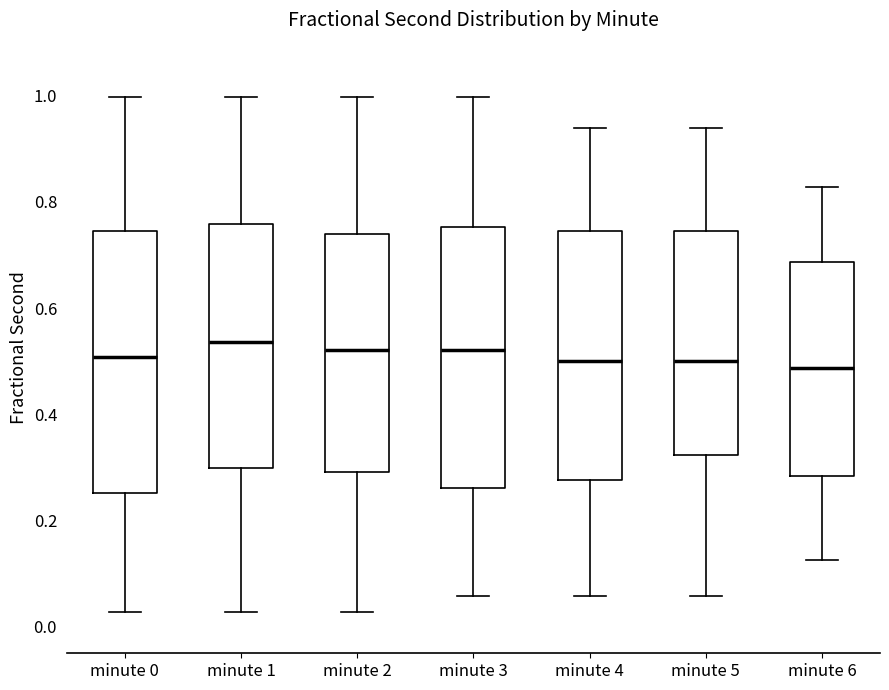

Reading left to right, transcribe this box plot: for each box, give where its median line is, the range the box spans, and where its two whiskers end, as read against the y-axis. The values are not printed on the chart, so give them approximately, as read against the axis.

minute 0: median 0.50, box 0.26 to 0.74, whiskers 0.02 to 1.00
minute 1: median 0.54, box 0.30 to 0.76, whiskers 0.02 to 1.00
minute 2: median 0.52, box 0.30 to 0.74, whiskers 0.02 to 1.00
minute 3: median 0.52, box 0.26 to 0.76, whiskers 0.06 to 1.00
minute 4: median 0.50, box 0.28 to 0.74, whiskers 0.06 to 0.94
minute 5: median 0.50, box 0.32 to 0.74, whiskers 0.06 to 0.94
minute 6: median 0.48, box 0.28 to 0.68, whiskers 0.12 to 0.82